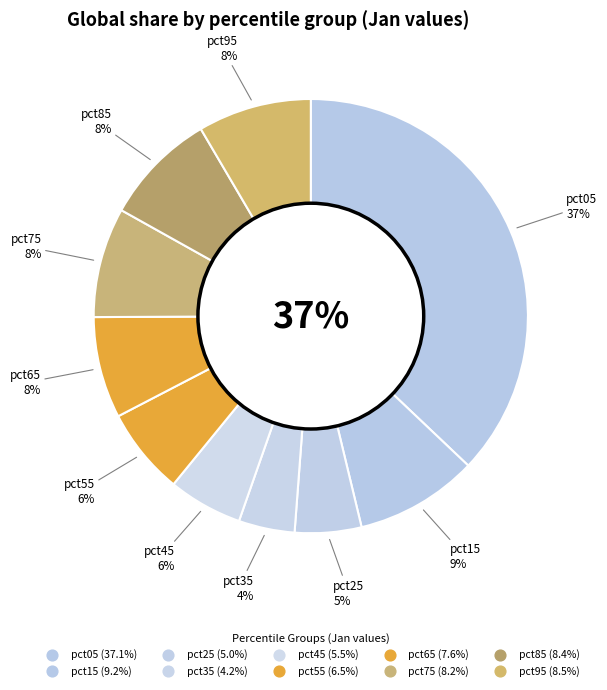

How many slices are in this pie chart?

10